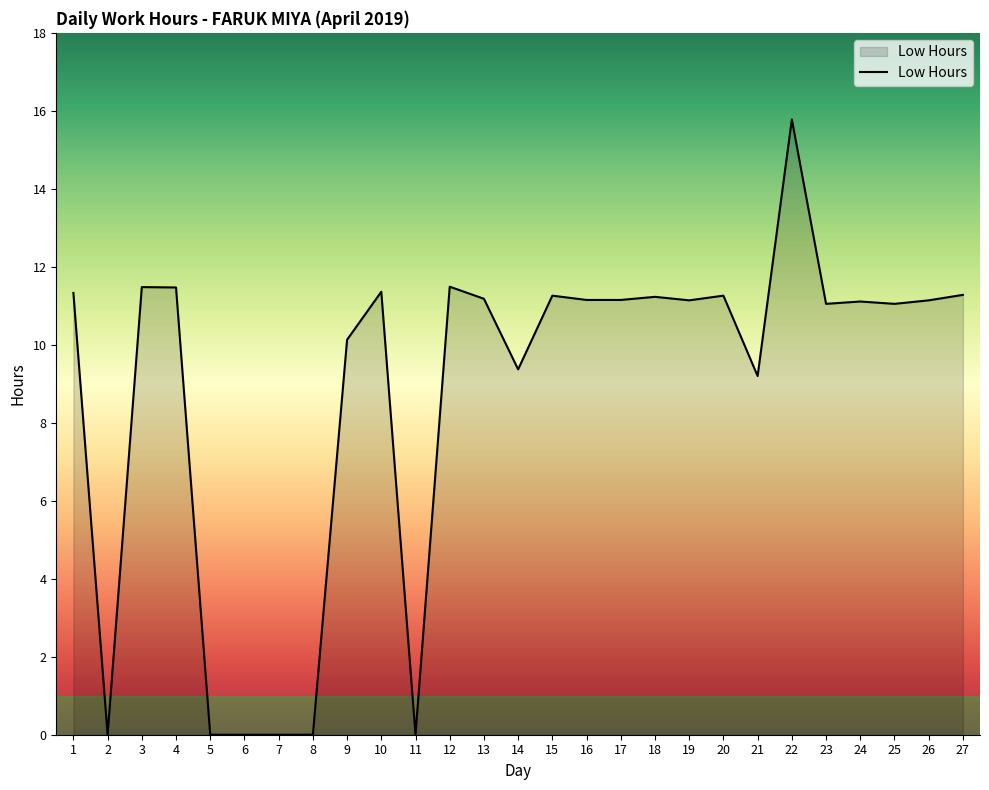

Which has a higher value, 7 or 17?

17